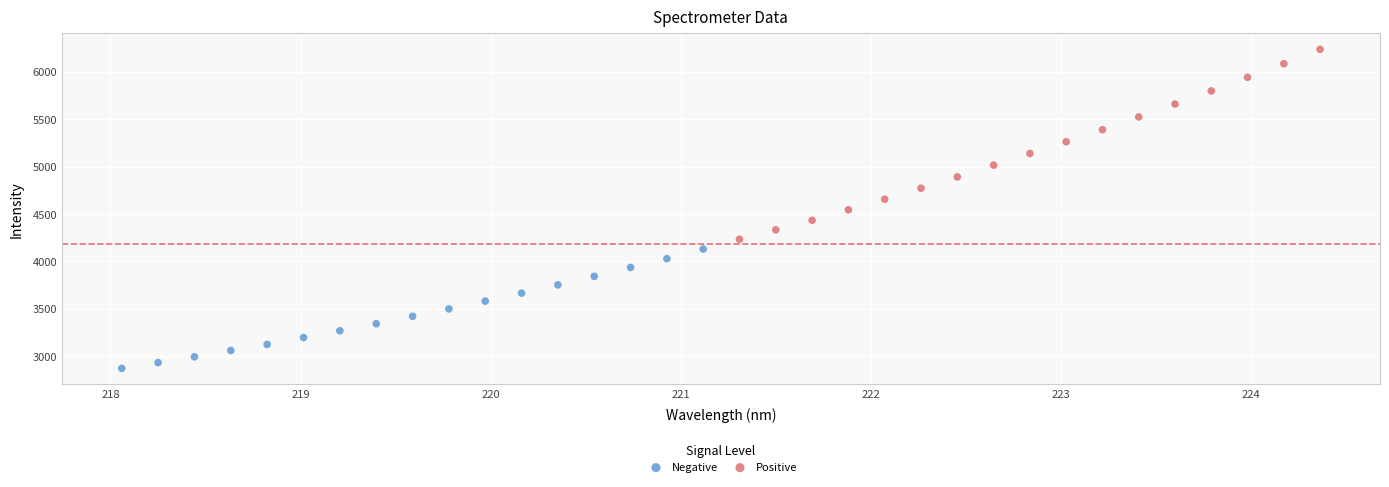

Which series contains the lowest Y value?

Negative